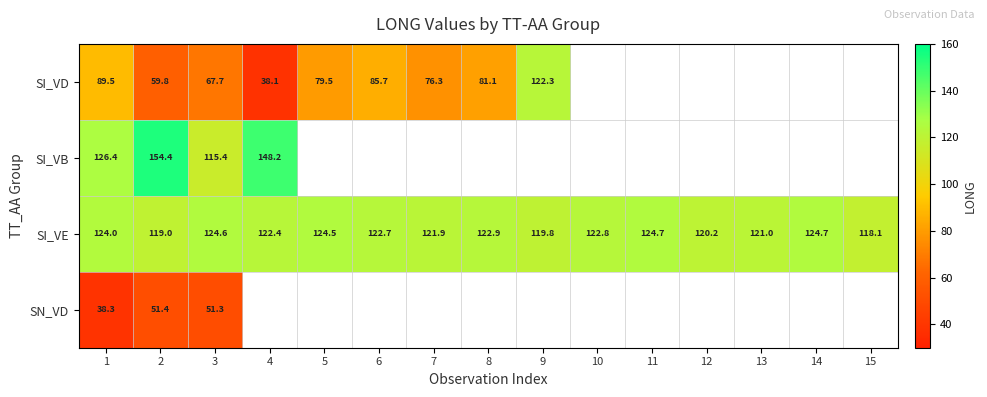

What is the approximate value of SI_VE at 13?

121.0